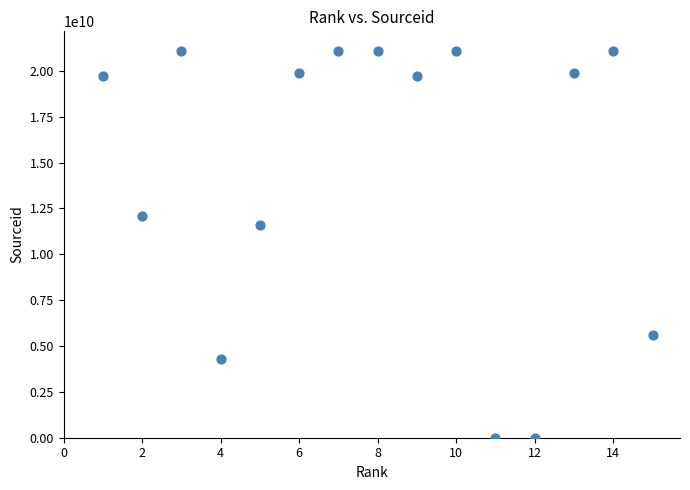

What Y value in the scatter plot is closest to 10550536605?

11600153301